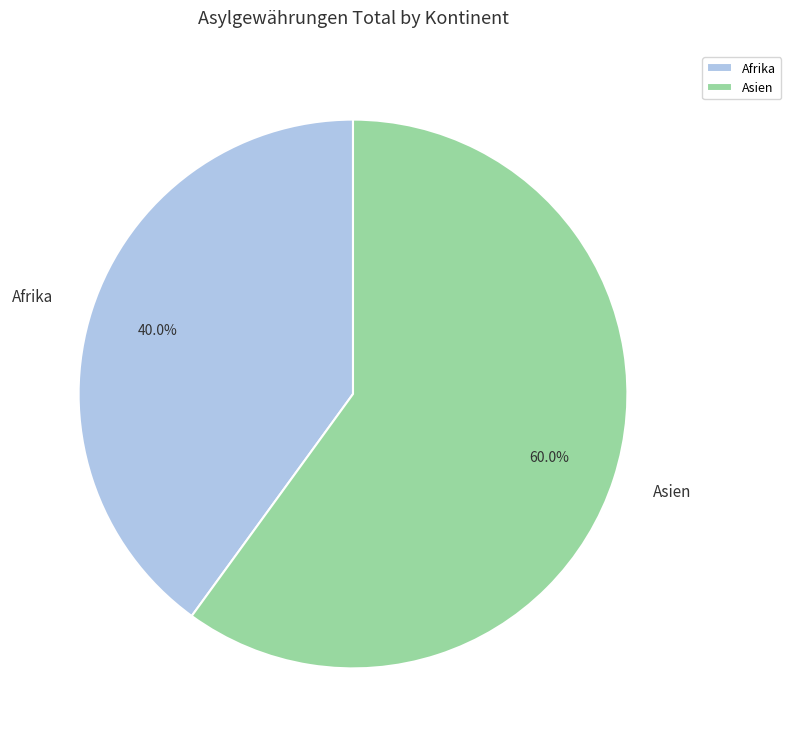

Do Asien and Afrika together represent more than half of the pie?

Yes